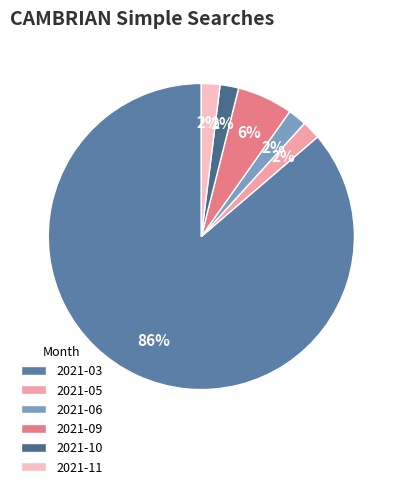

Which category has the biggest portion of the pie?

2021-03